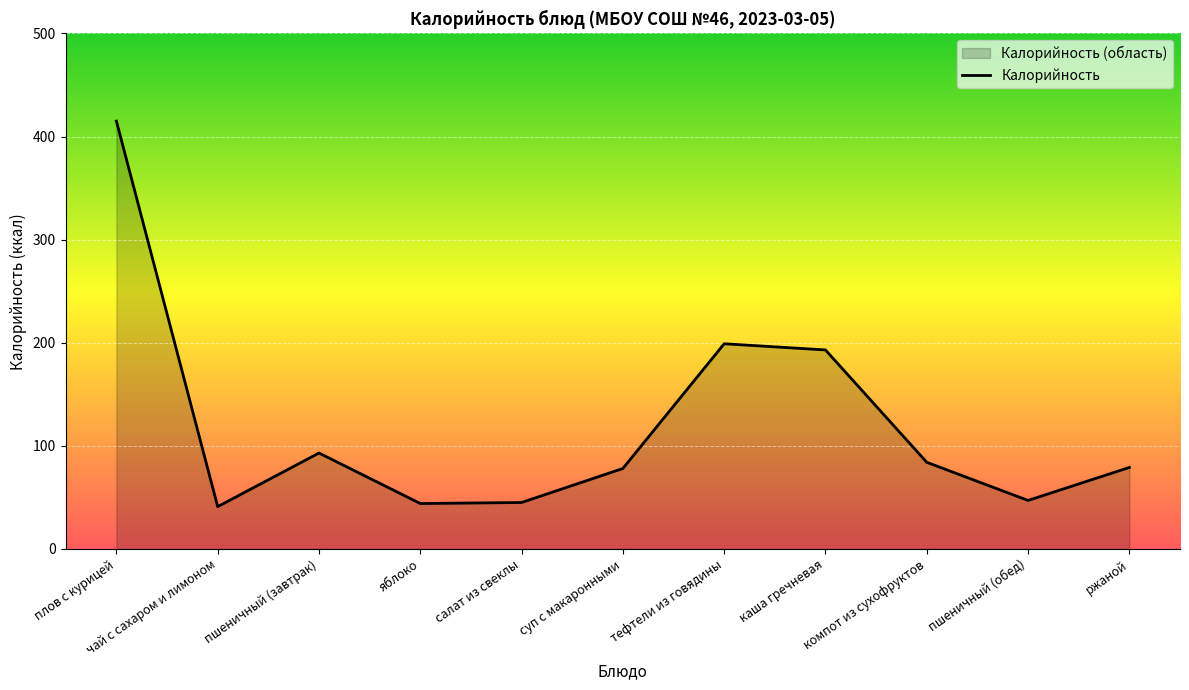

What is the smallest value displayed?

41